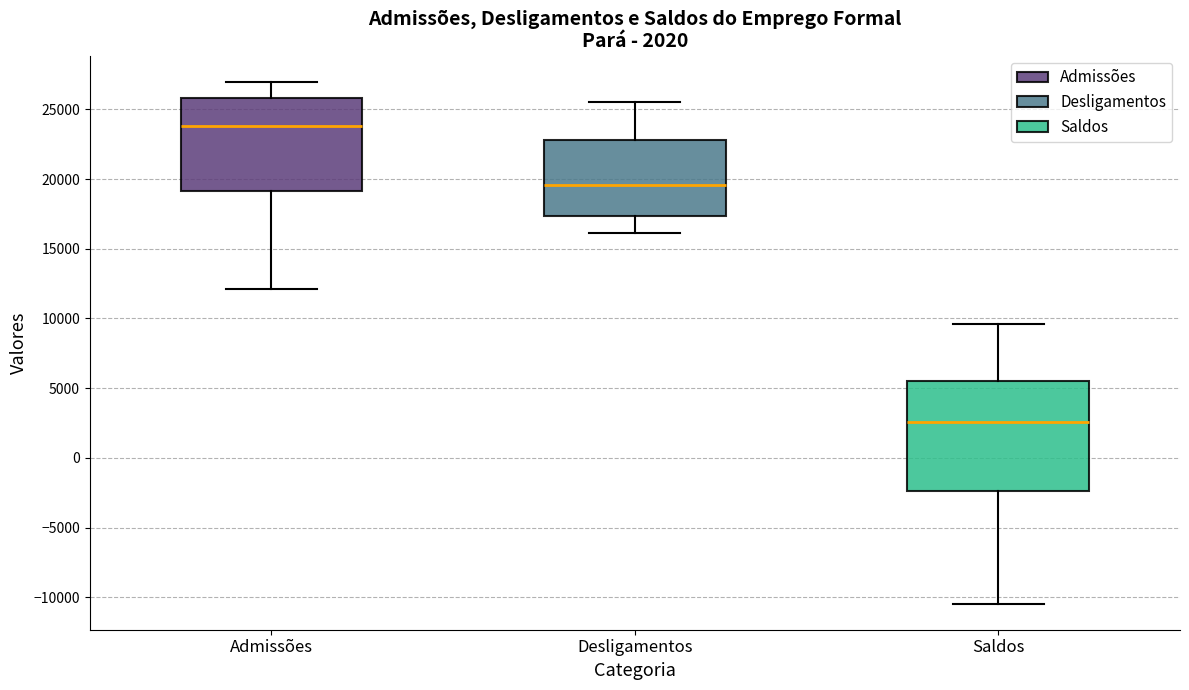

Which box's median line is the lowest?

Saldos